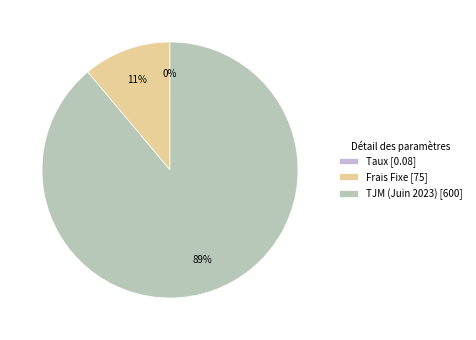

What is the largest slice in the pie chart?

TJM (Juin 2023)